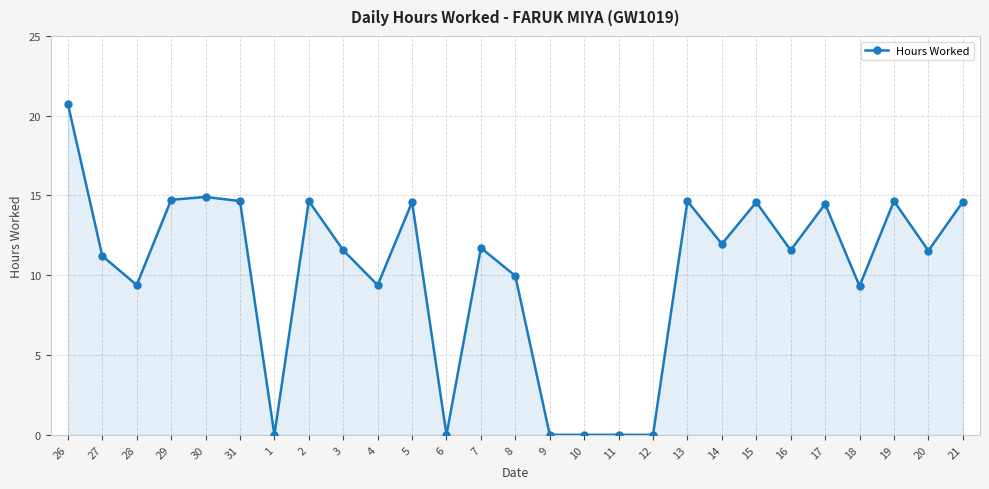

How many lines are shown in the chart?

1